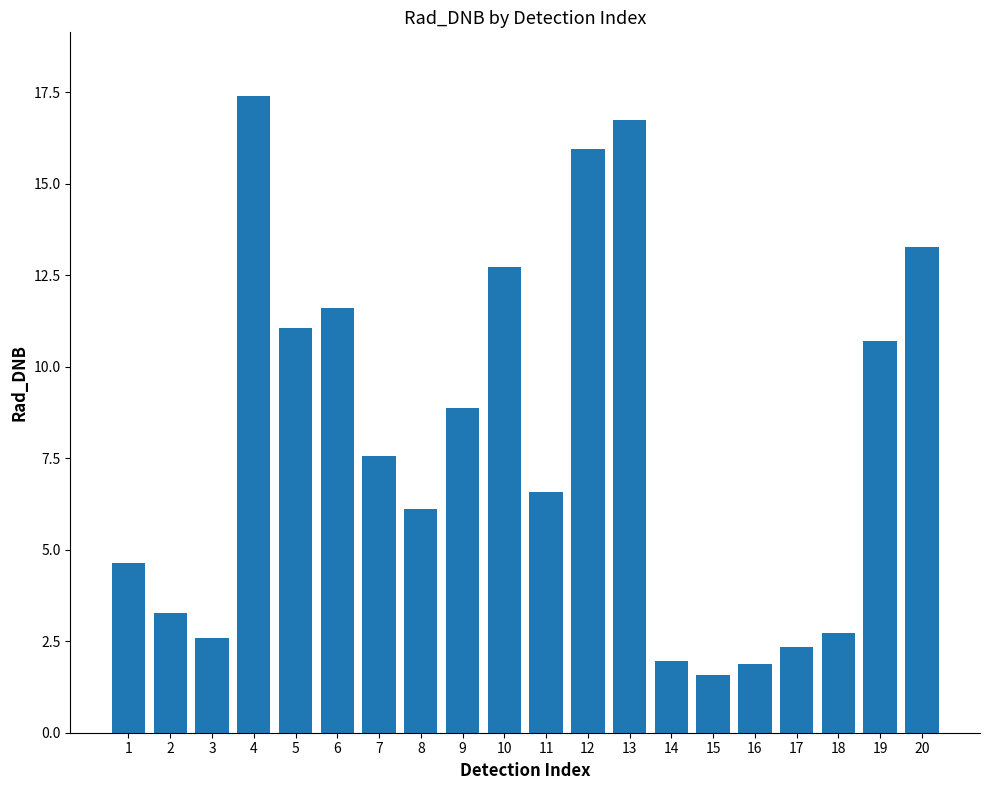

Reading left to right, extract all data points from this chart.

4.6	3.3	2.6	17.4	11.1	11.6	7.6	6.1	8.9	12.7	6.6	15.9	16.7	2.0	1.6	1.9	2.3	2.7	10.7	13.3